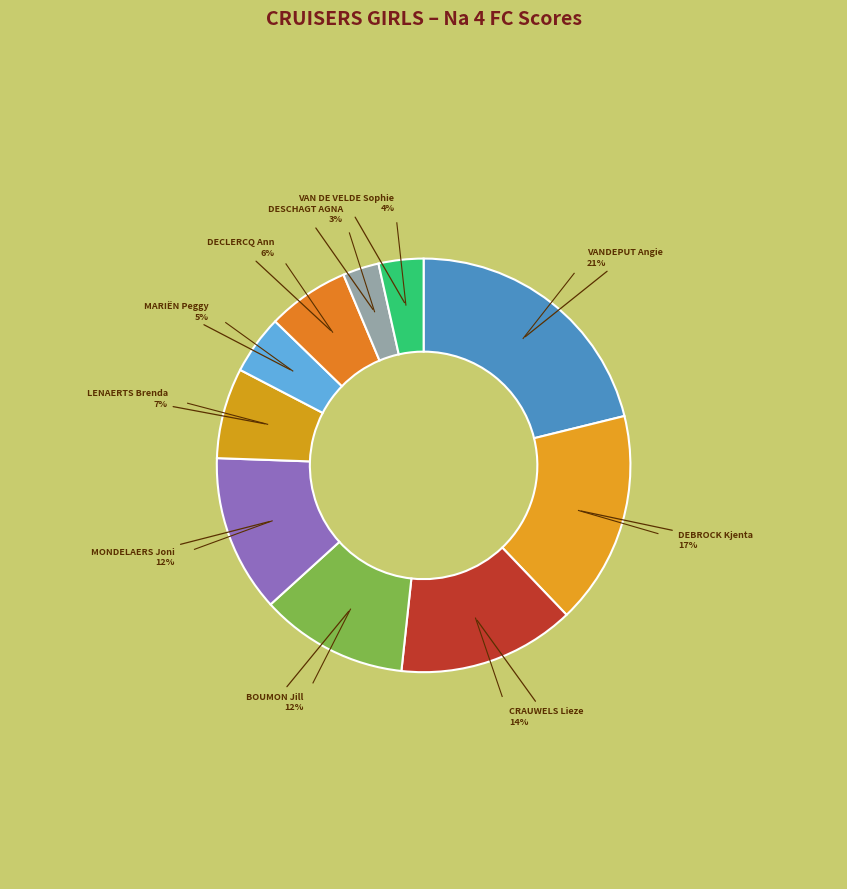

To the nearest percent, what is the difference between the largest and smallest slice percentages?

18%